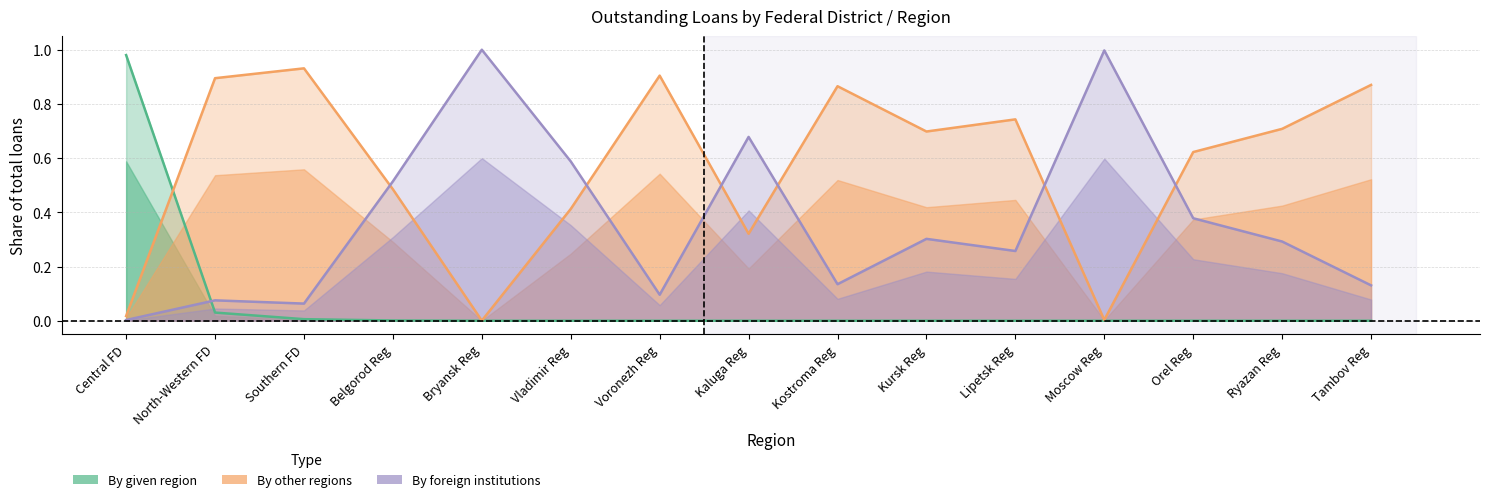

How many distinct data groups are displayed?

3